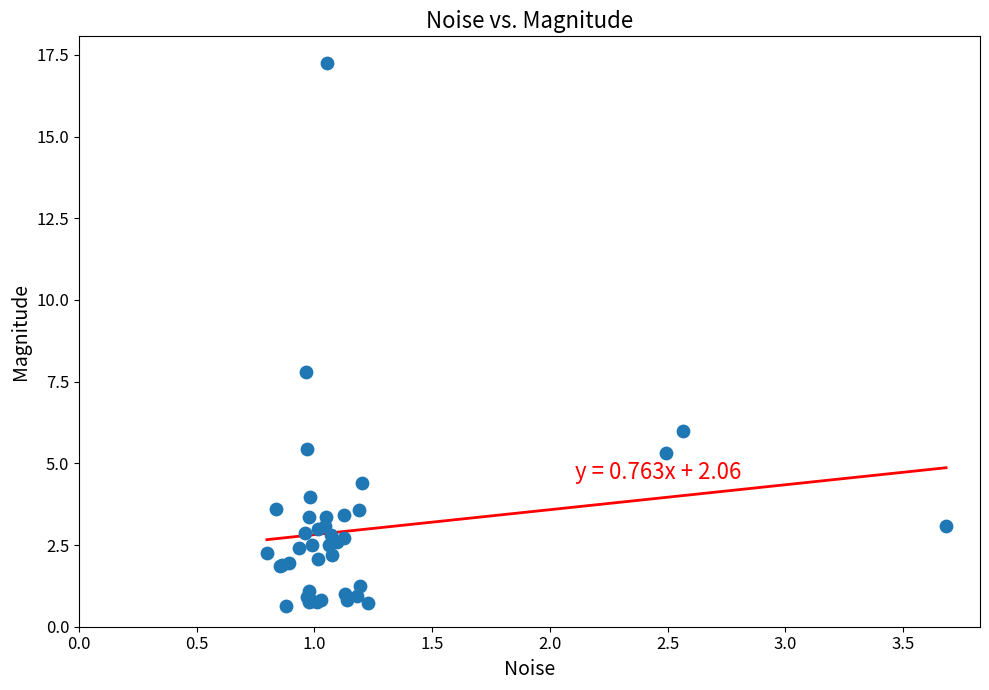

What Y value in the scatter plot is closest to 8?

7.8